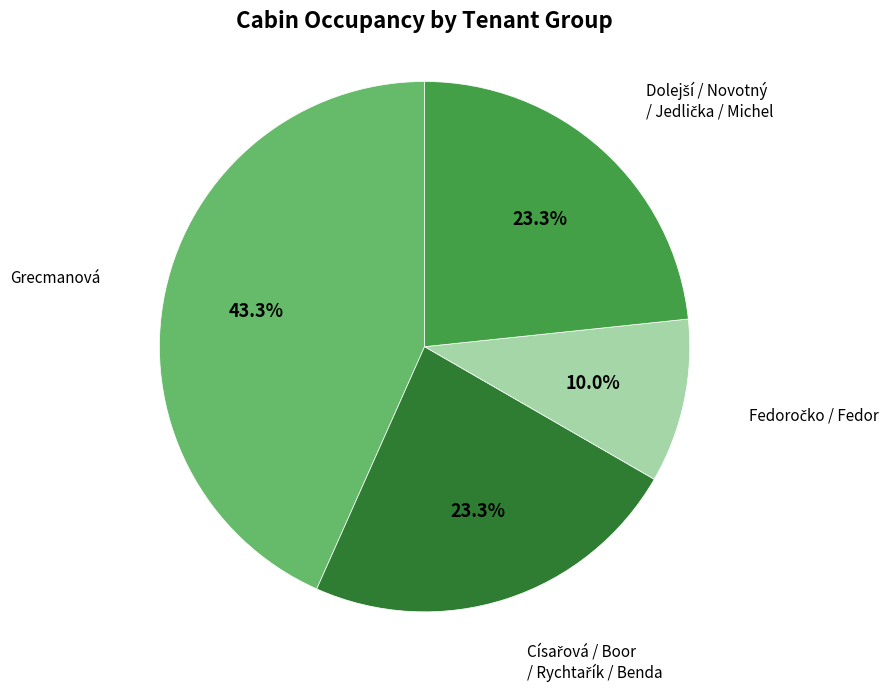

What portion of the pie excludes Grecmanová?

56.7%